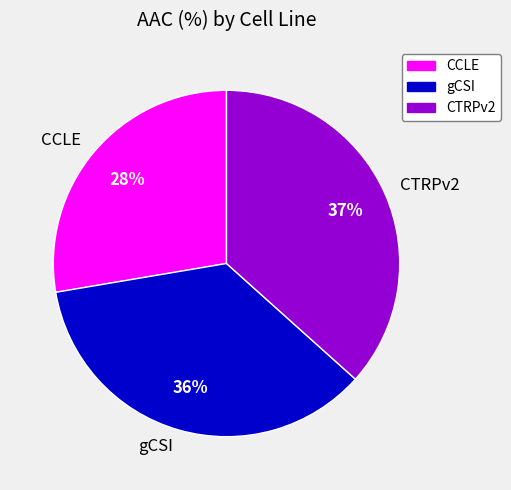

True or false: CTRPv2 accounts for 42% of the total.

False